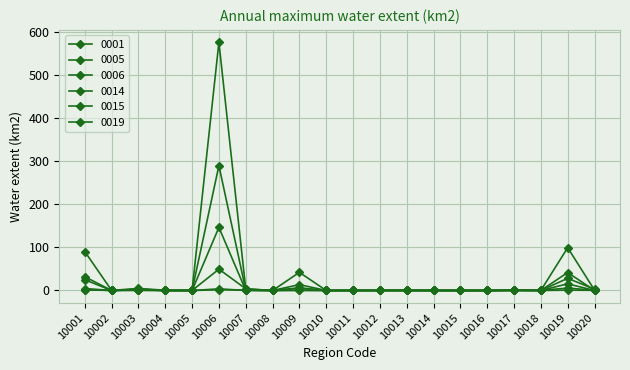

Does the chart have visible grid lines?

Yes